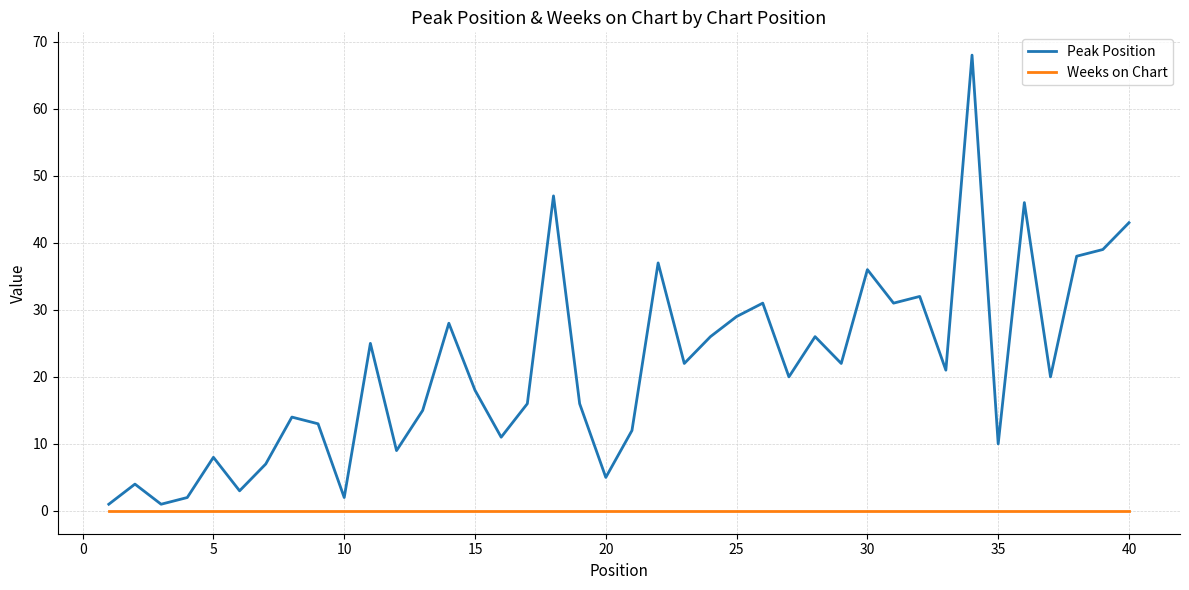

Which series has the largest total across all categories?

Peak Position